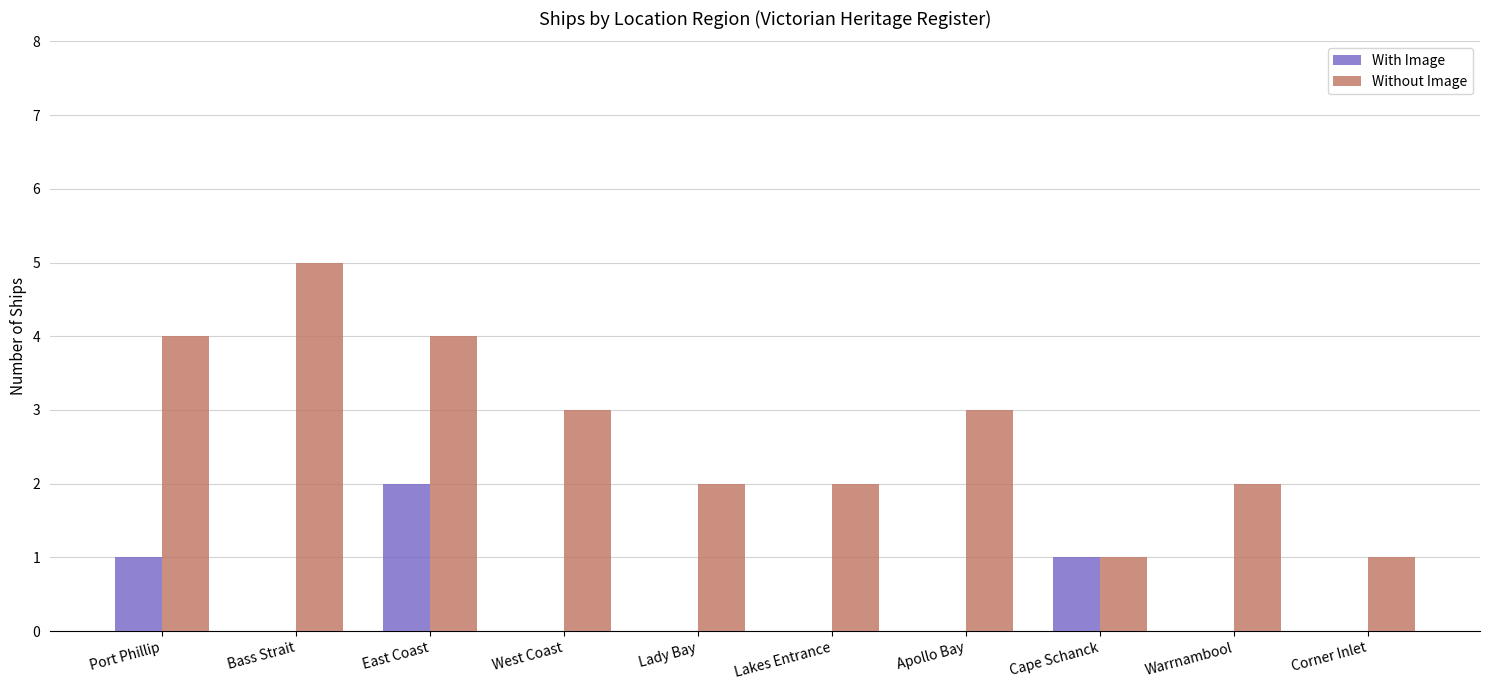

Is the value of Without Image at Apollo Bay greater than the value of With Image at Corner Inlet?

Yes